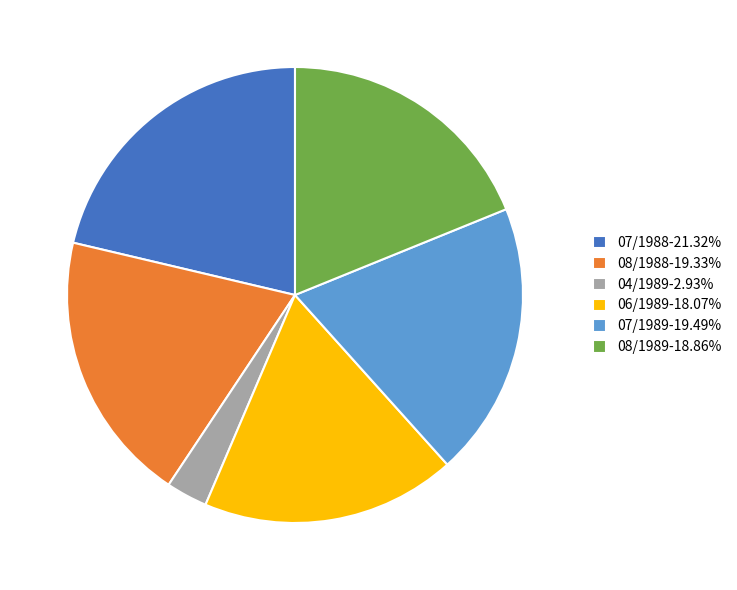

Is there any slice that represents more than half of the pie?

No